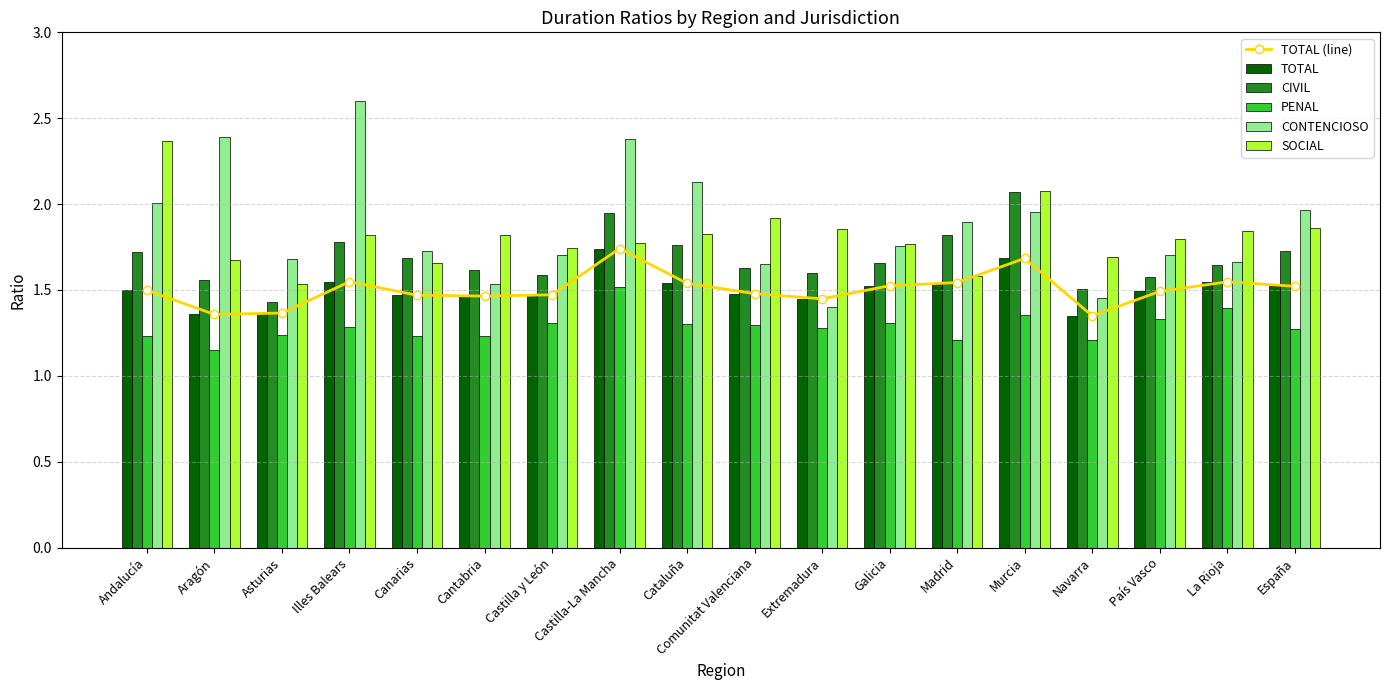

What is the label of the 12th bar from the left?

Galicia